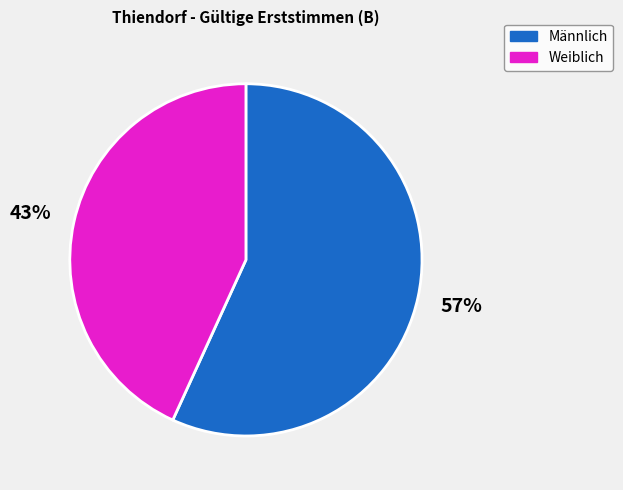

Is there any slice that represents more than half of the pie?

Yes